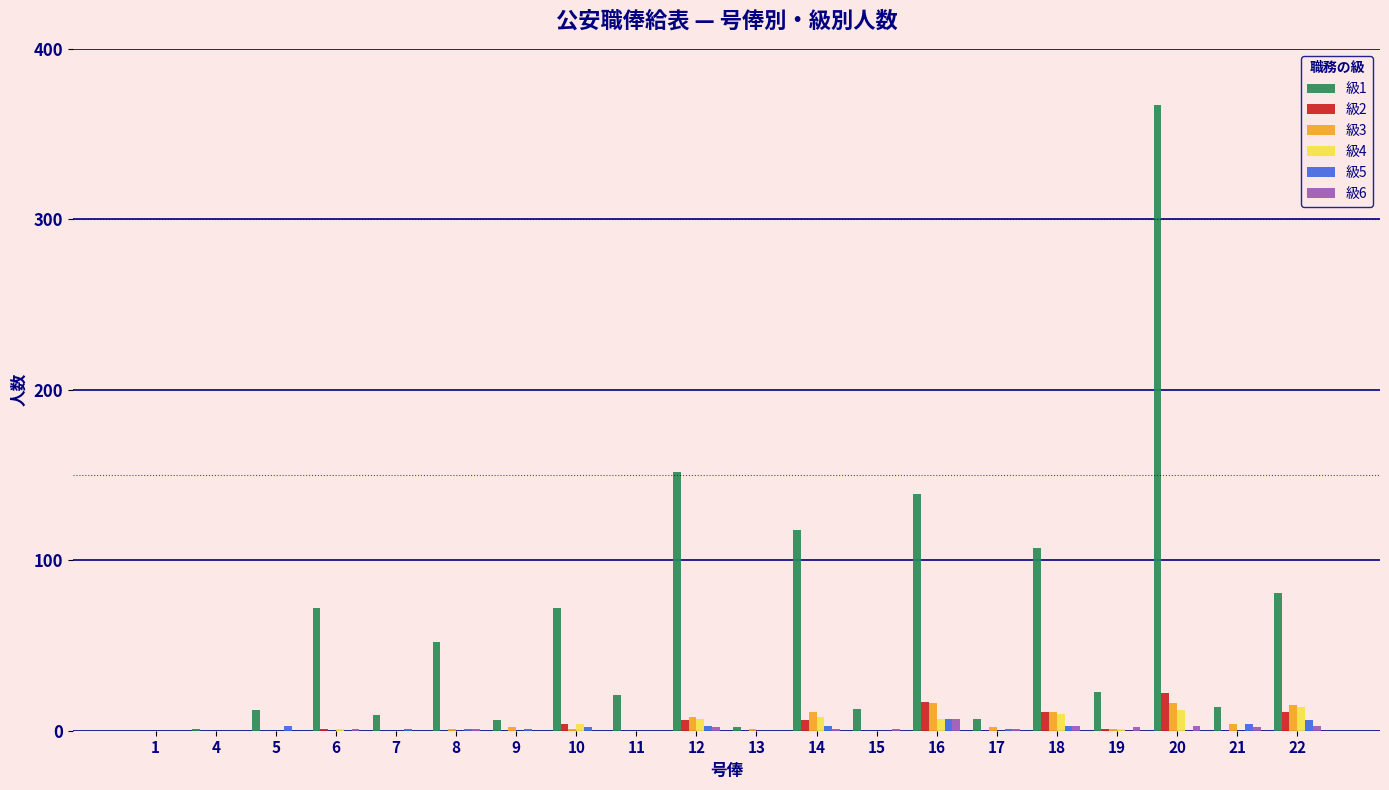

Which label corresponds to the largest value in the chart?

20